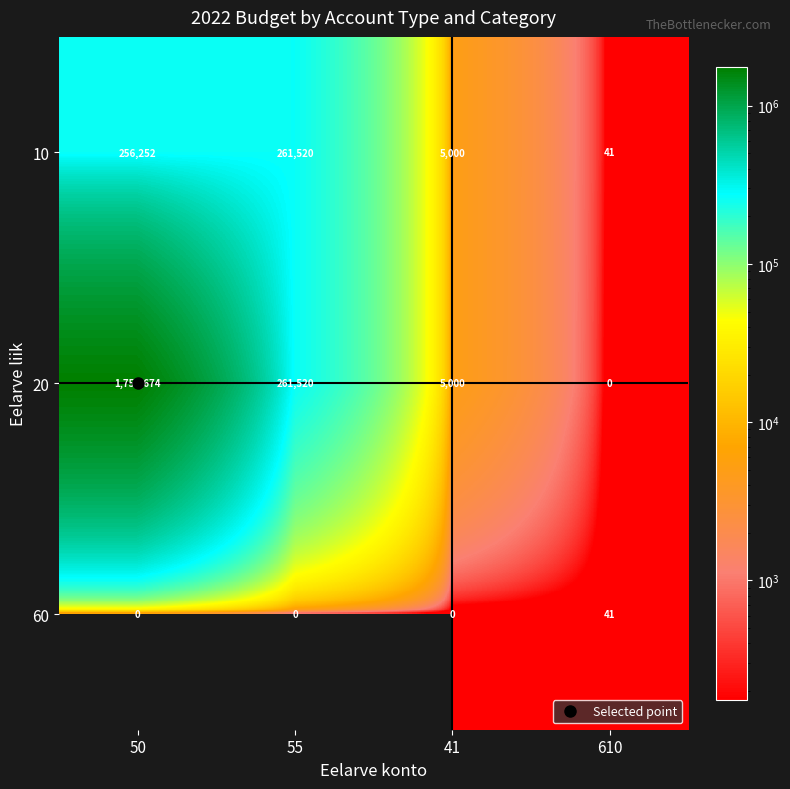

The value of 20 at 41 is 5000. True or false?

True